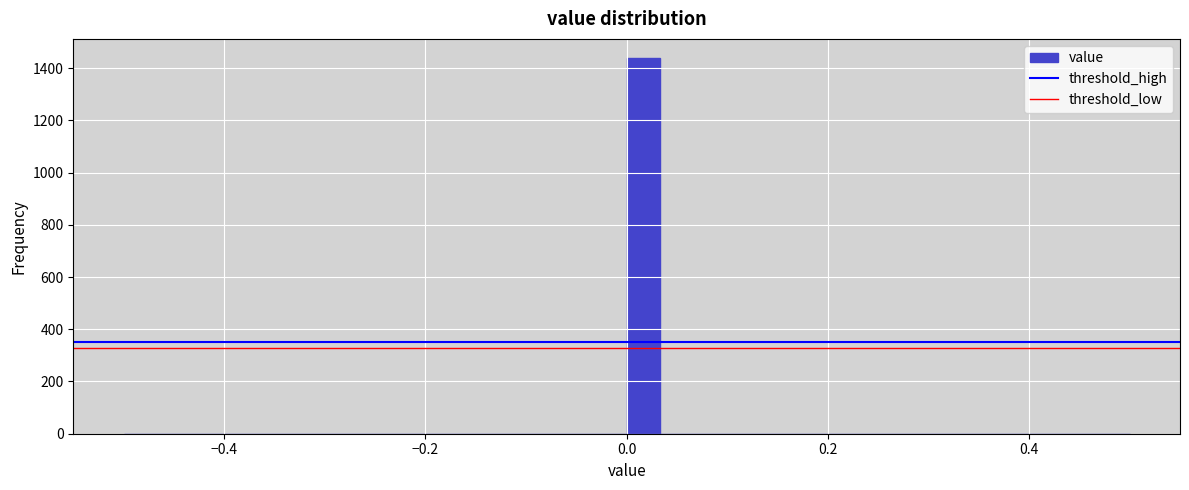

Read against the x-axis, roughly where is the centre of the tallest bar?

0.02